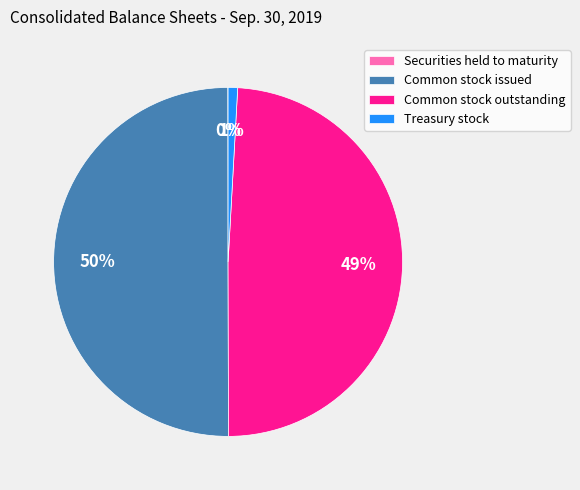

What is the majority slice?

Common stock issued